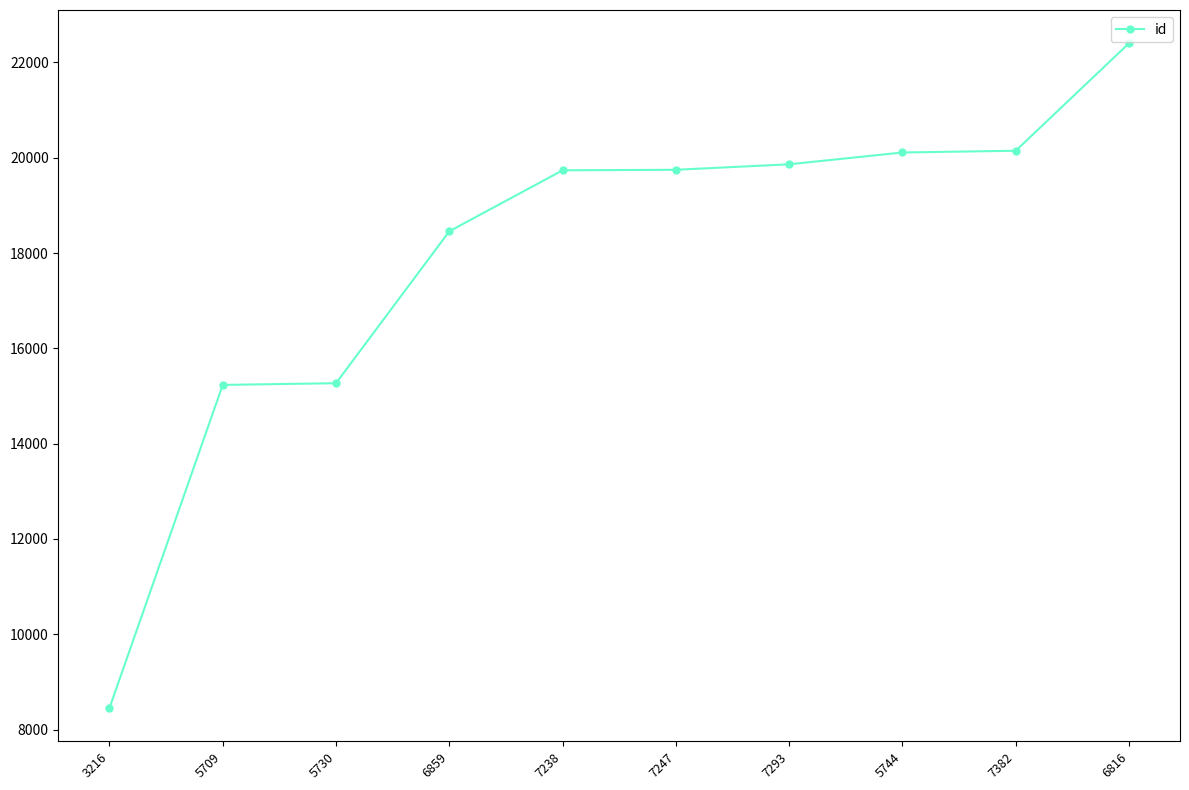

Is this an area chart (filled region under the line)?

No